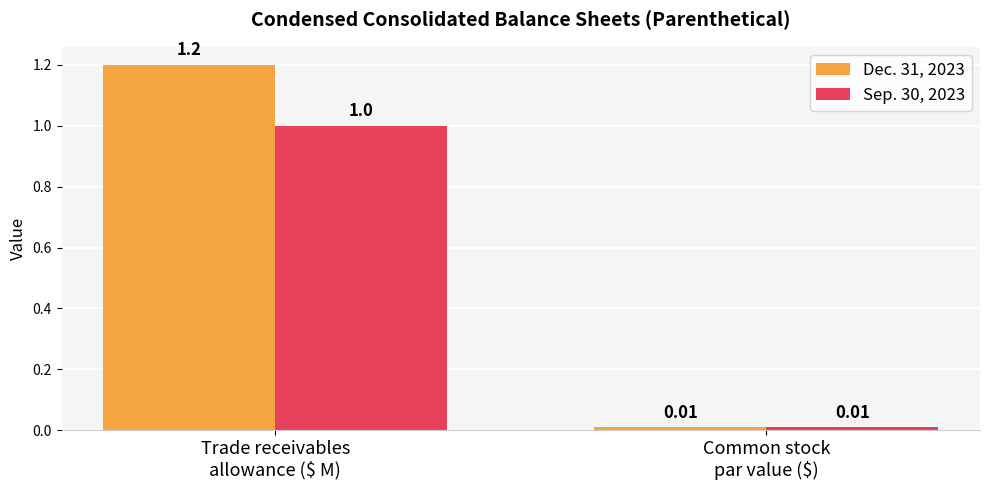

What is the value of the Dec. 31, 2023 bar at the 1st from the left?

1.2